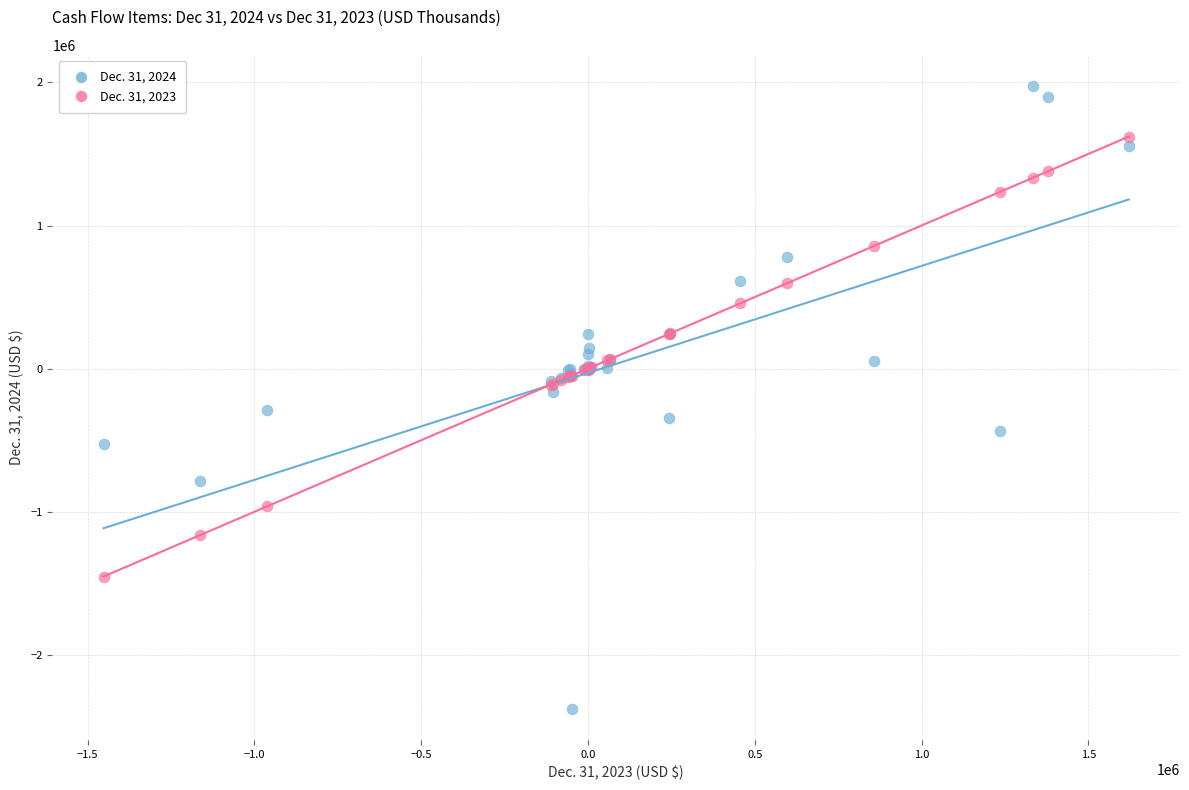

Which series contains the highest Y value?

Dec. 31, 2024